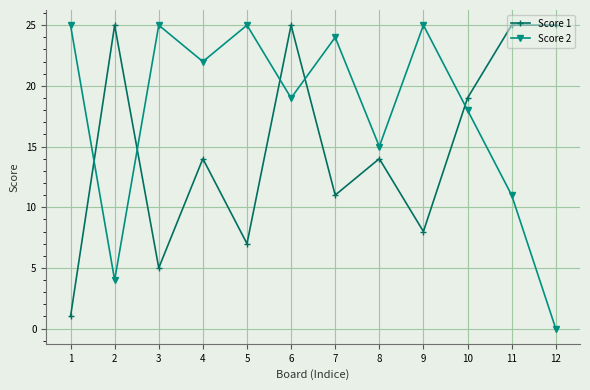

How many data points does each series have?

12